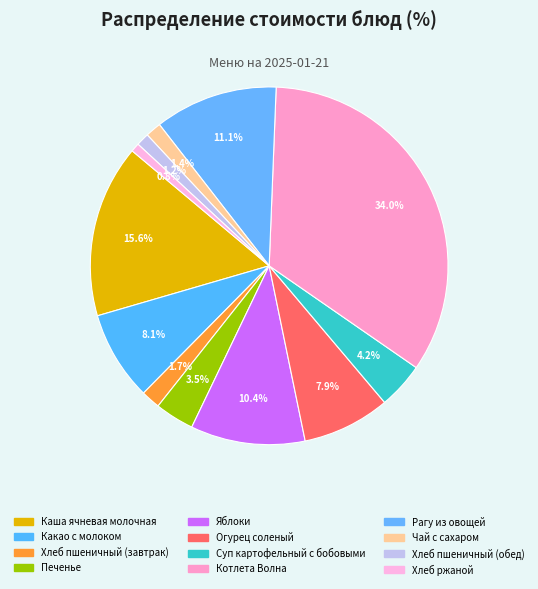

To the nearest percent, what portion does Каша ячневая молочная represent?

16%